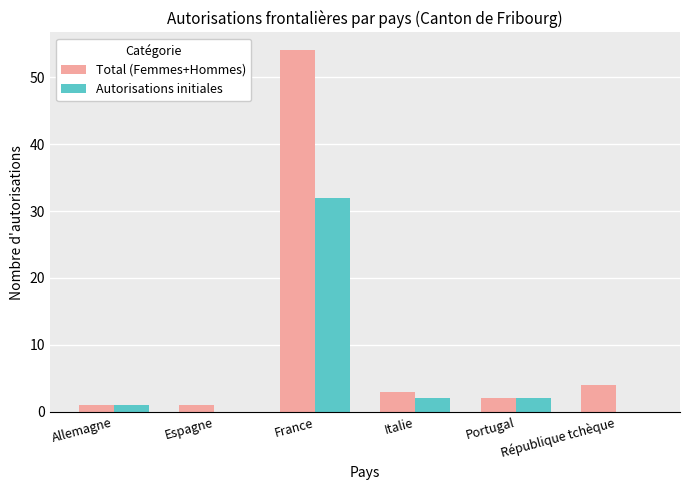

Does the chart contain stacked bars?

No